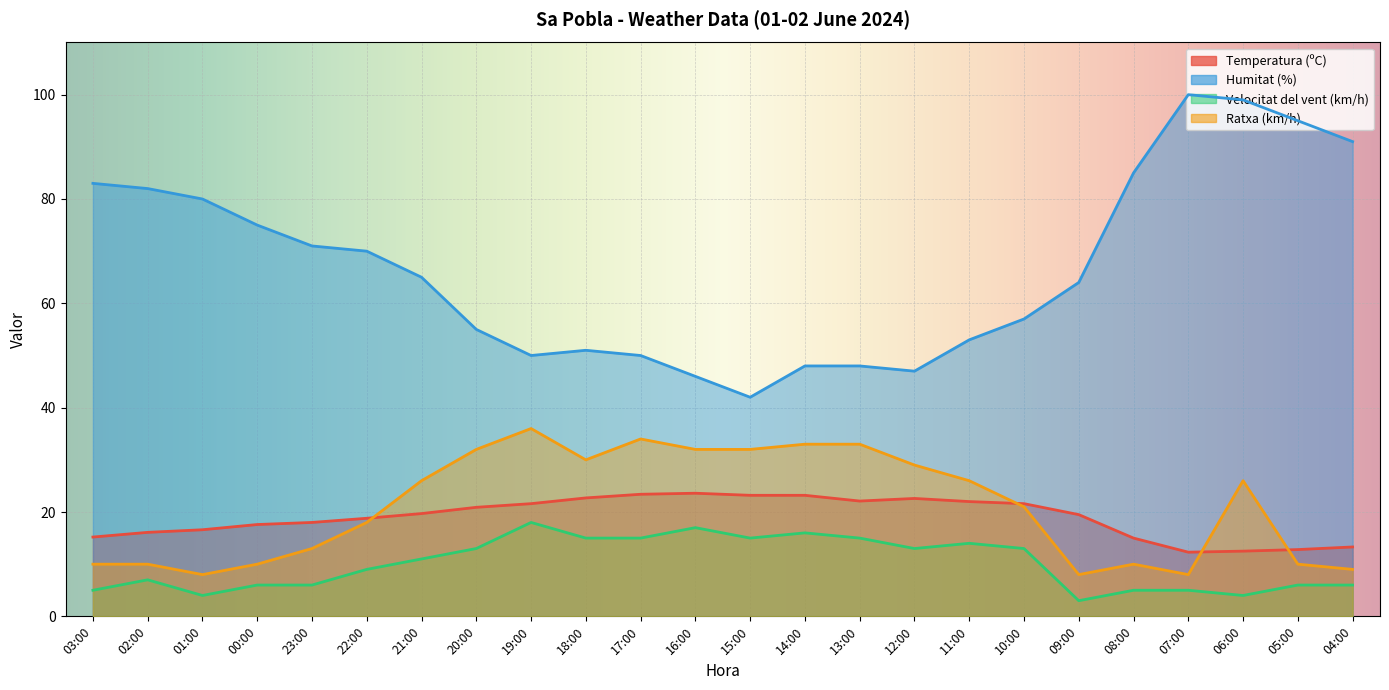

True or false: Temperatura (ºC) and Velocitat del vent (km/h) cross at least once.

False